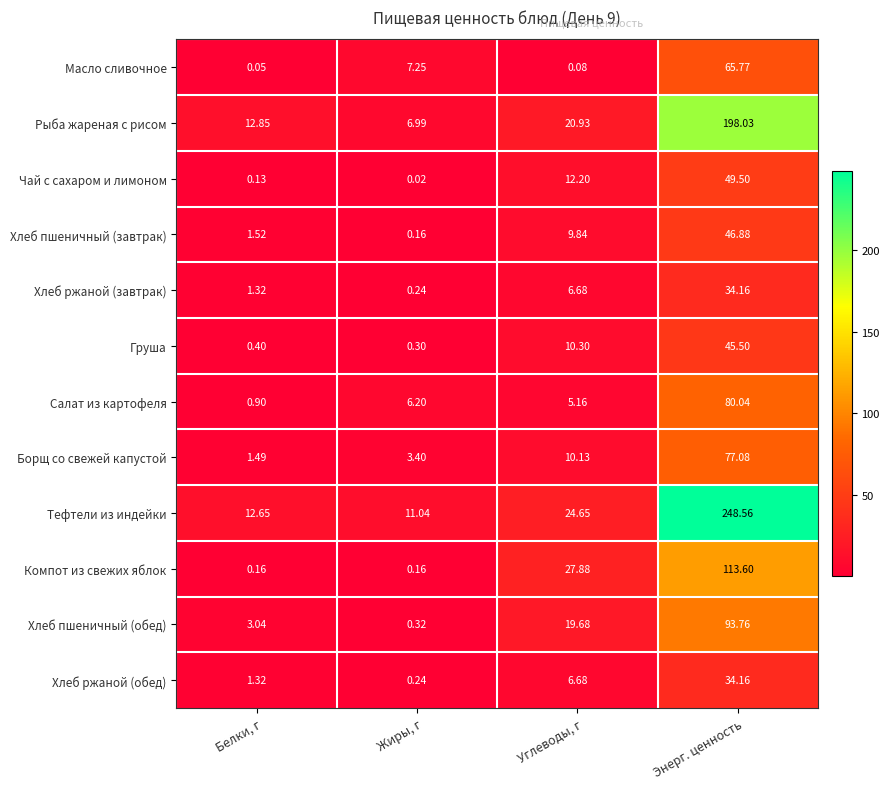

At which label does Хлеб ржаной (обед) first exceed 6?

Углеводы, г